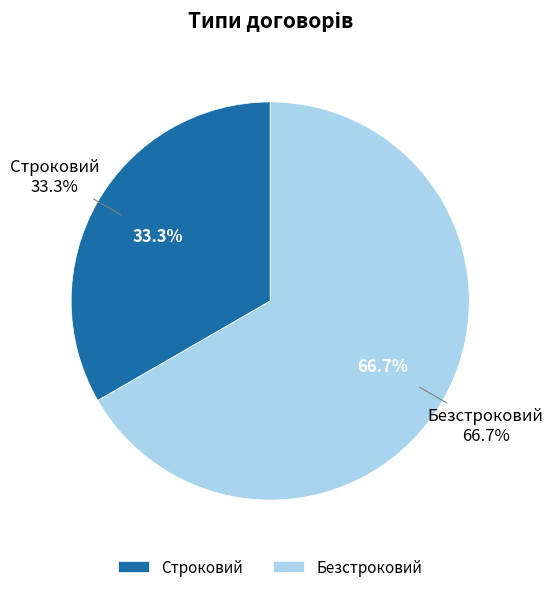

How many slices are in this pie chart?

2